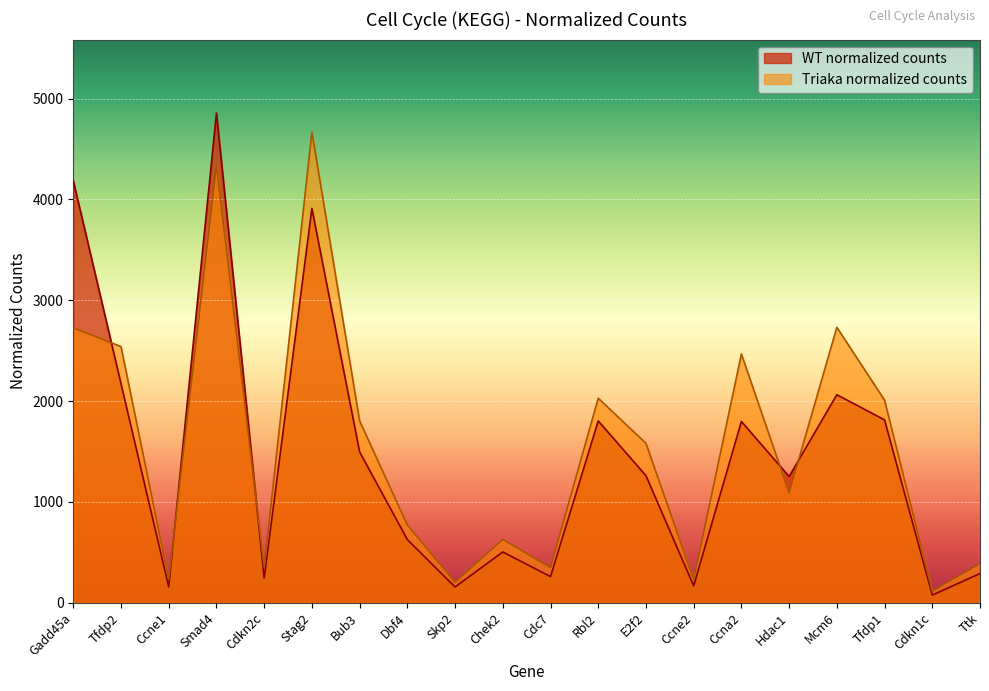

What is the sum of all Triaka normalized counts values?

31256.4